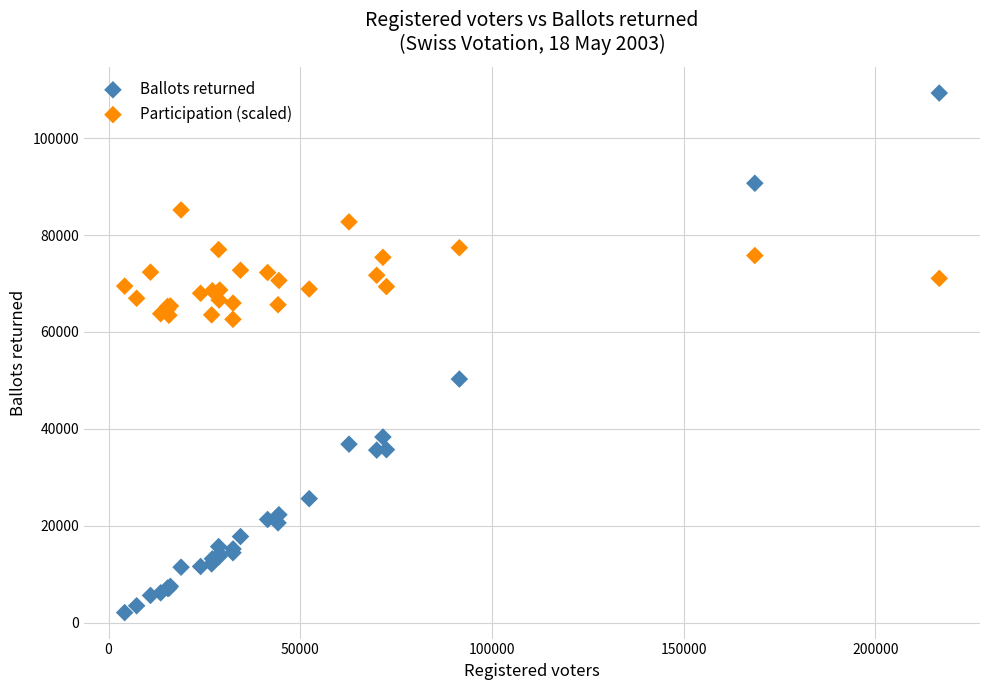

What are all the series names shown in the legend?

Ballots returned, Participation (scaled)